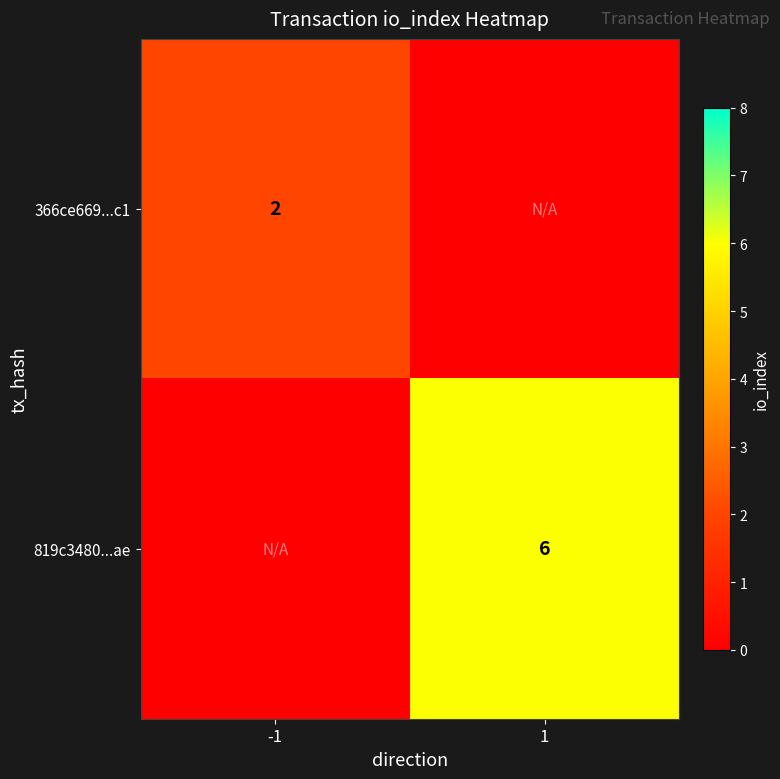

Is it true that 819c3480...ae equals 6 at 1?

True